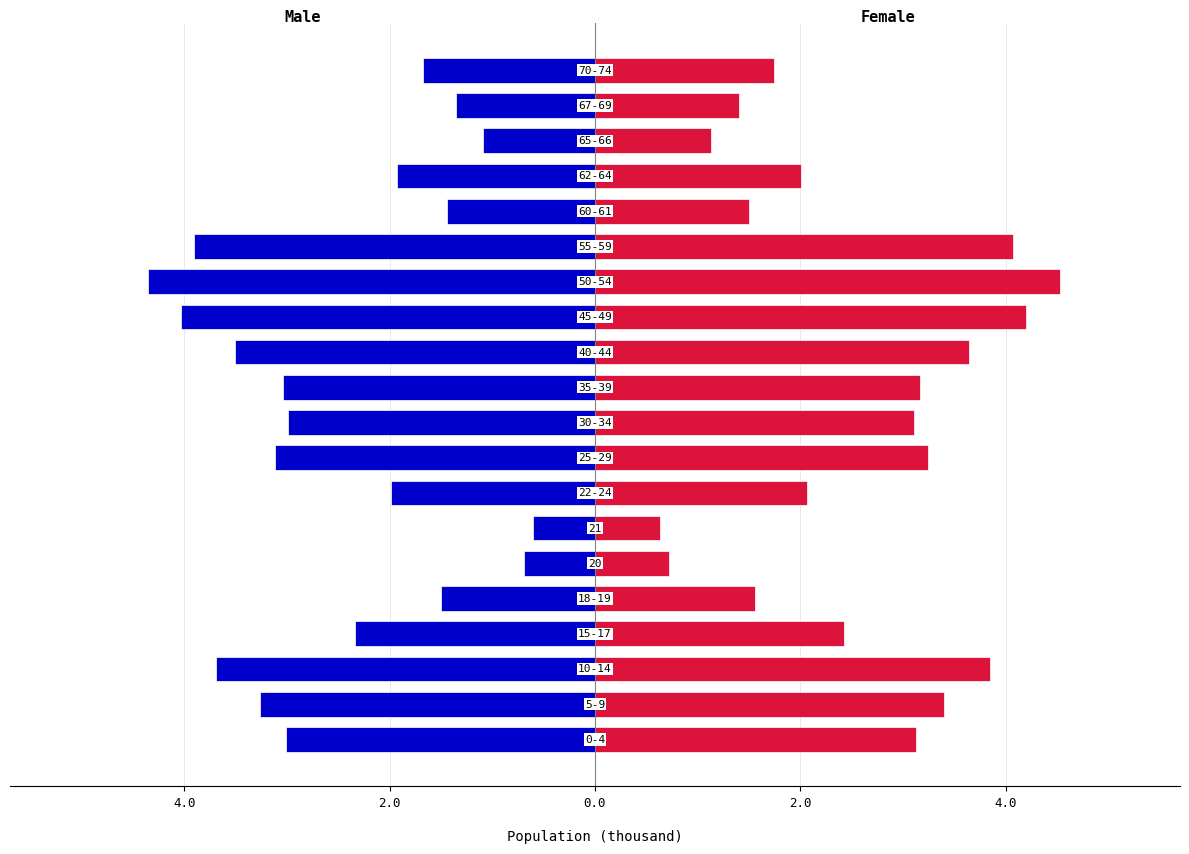

Rank the series at 7 from lowest to highest value.

Male, Female